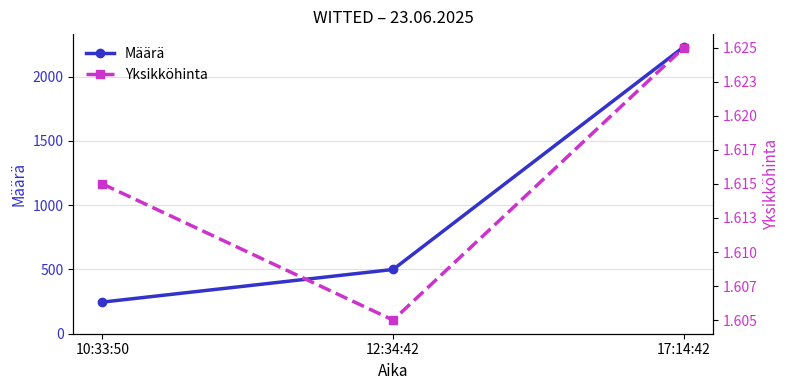

Reading left to right, list all the values displayed in this chart.

Määrä: 246.0	500.0	2232.0
Yksikköhinta: 1.6	1.6	1.6